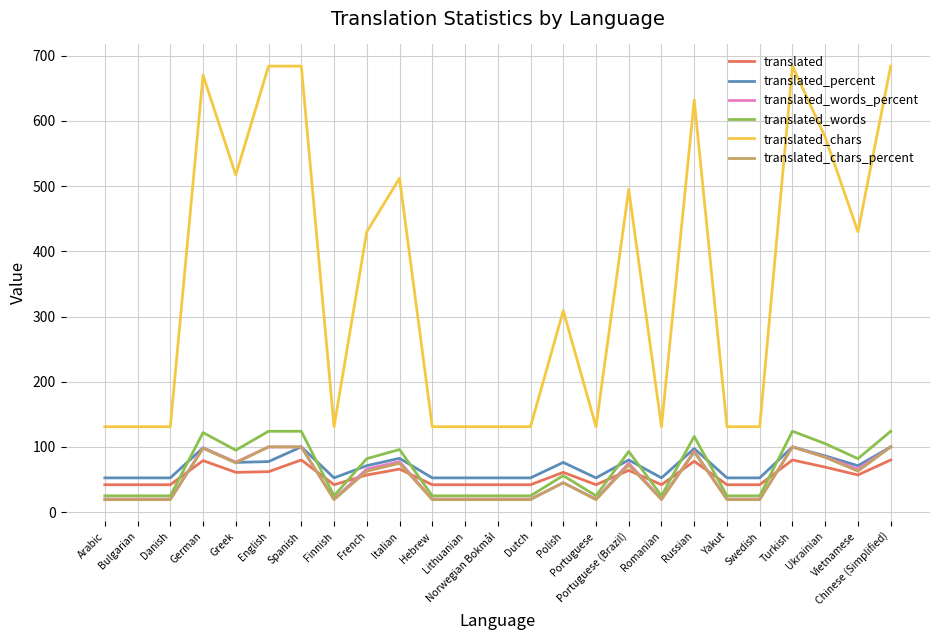

What value does the translated_words series have at English?

124.0